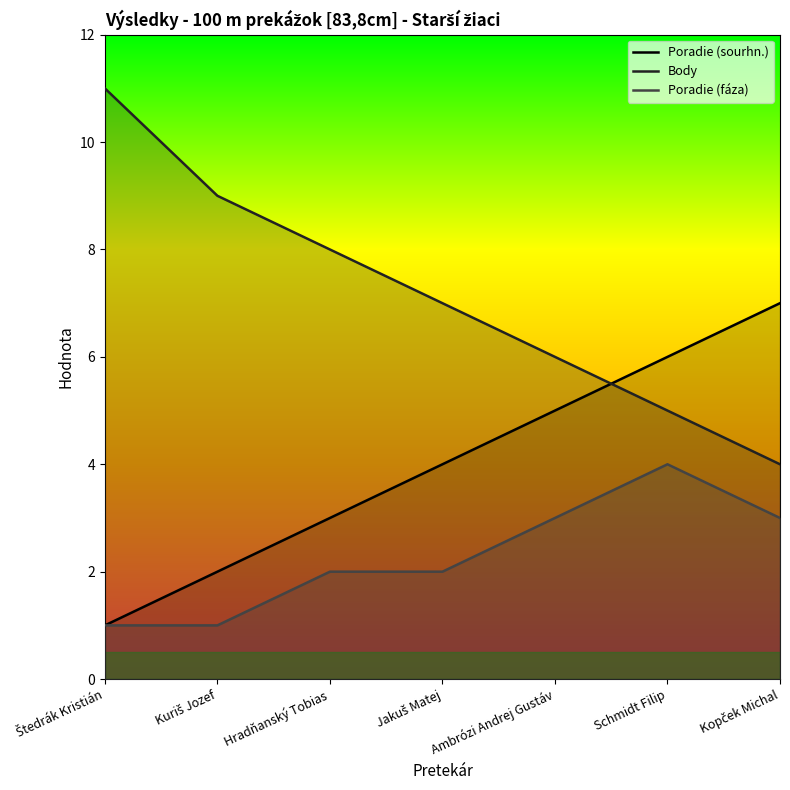

At which label does Poradie (fáza) first exceed 2?

Ambrózi Andrej Gustáv